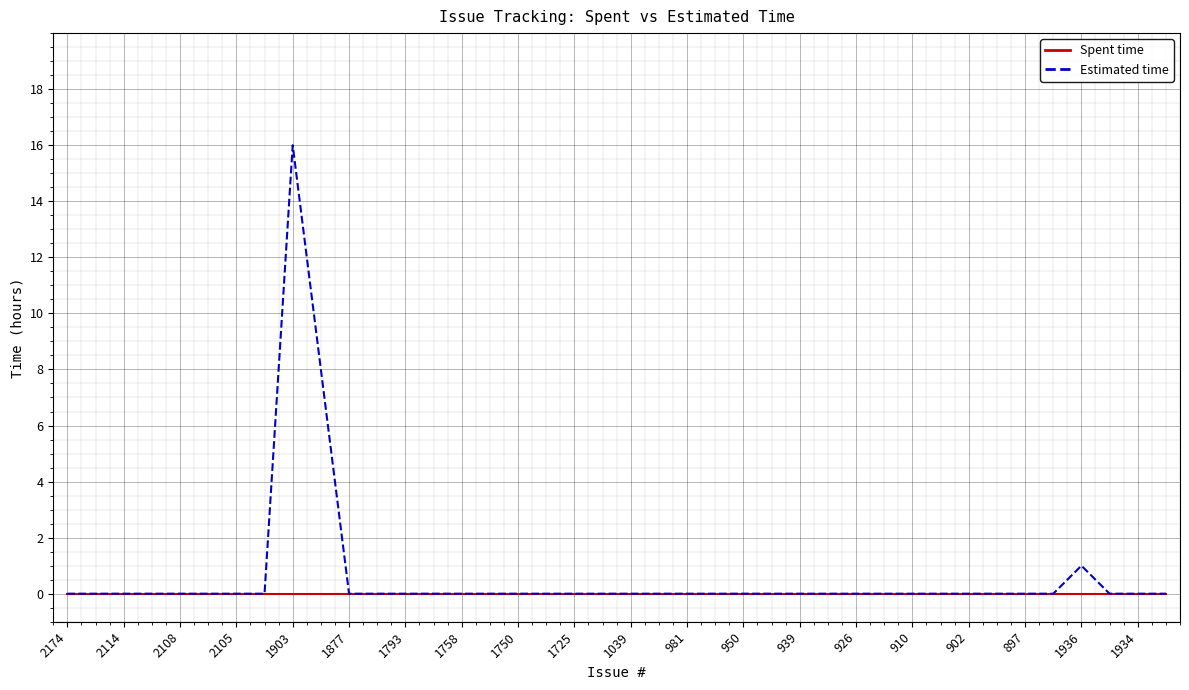

Rank the series by their maximum value, from lowest to highest.

Spent time, Estimated time